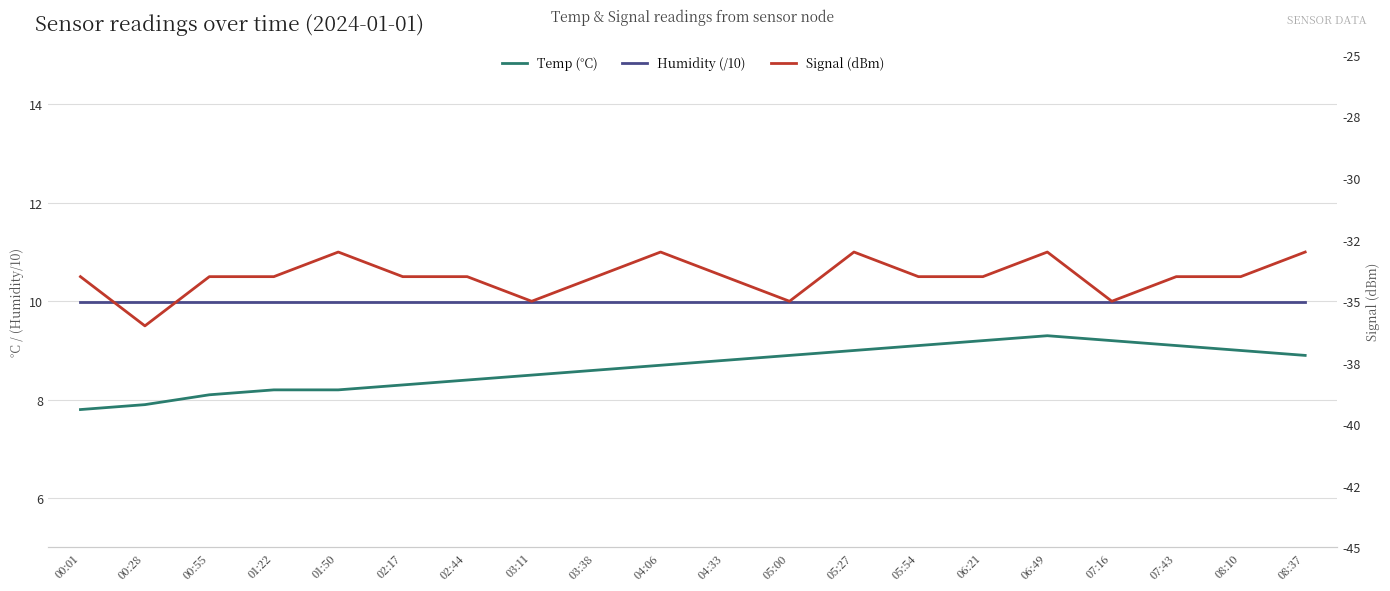

True or false: Humidity (/10) and Signal (dBm) cross at least once.

False